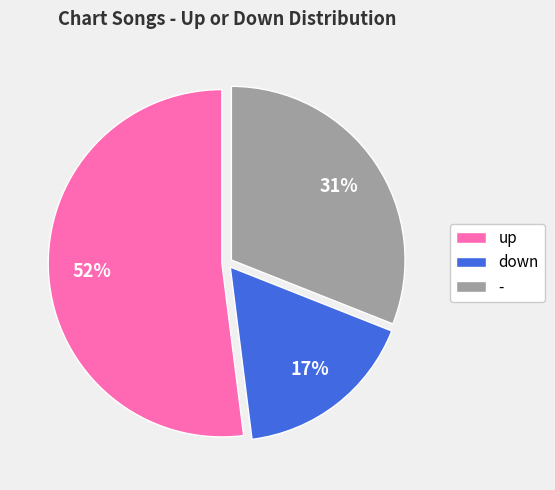

Rank the categories by value from lowest to highest.

down, -, up